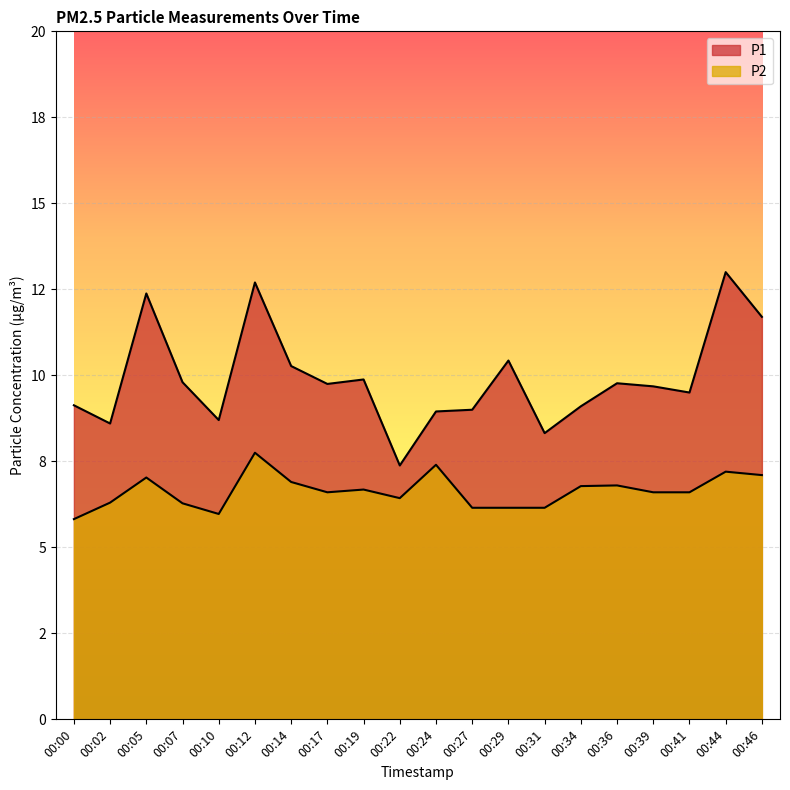

Reading left to right, what are all the values shown in this chart?

P1: 00:00=9.1	00:02=8.6	00:05=12.4	00:07=9.8	00:10=8.7	00:12=12.7	00:14=10.3	00:17=9.8	00:19=9.9	00:22=7.4	00:24=8.9	00:27=9.0	00:29=10.4	00:31=8.3	00:34=9.1	00:36=9.8	00:39=9.7	00:41=9.5	00:44=13.0	00:46=11.7
P2: 00:00=5.8	00:02=6.3	00:05=7.0	00:07=6.3	00:10=6.0	00:12=7.8	00:14=6.9	00:17=6.6	00:19=6.7	00:22=6.4	00:24=7.4	00:27=6.2	00:29=6.2	00:31=6.2	00:34=6.8	00:36=6.8	00:39=6.6	00:41=6.6	00:44=7.2	00:46=7.1